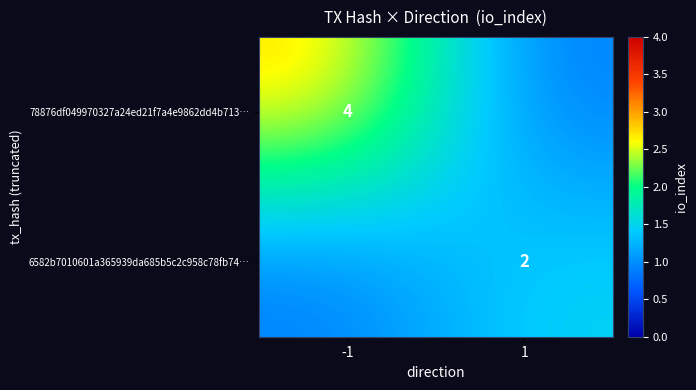

Which label corresponds to the smallest value in the chart?

1